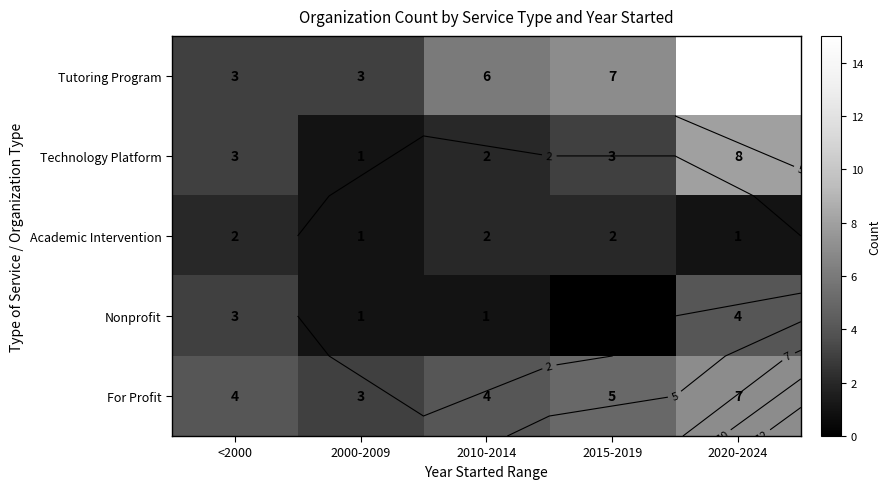

The value of For Profit at 2020-2024 is 3. True or false?

False